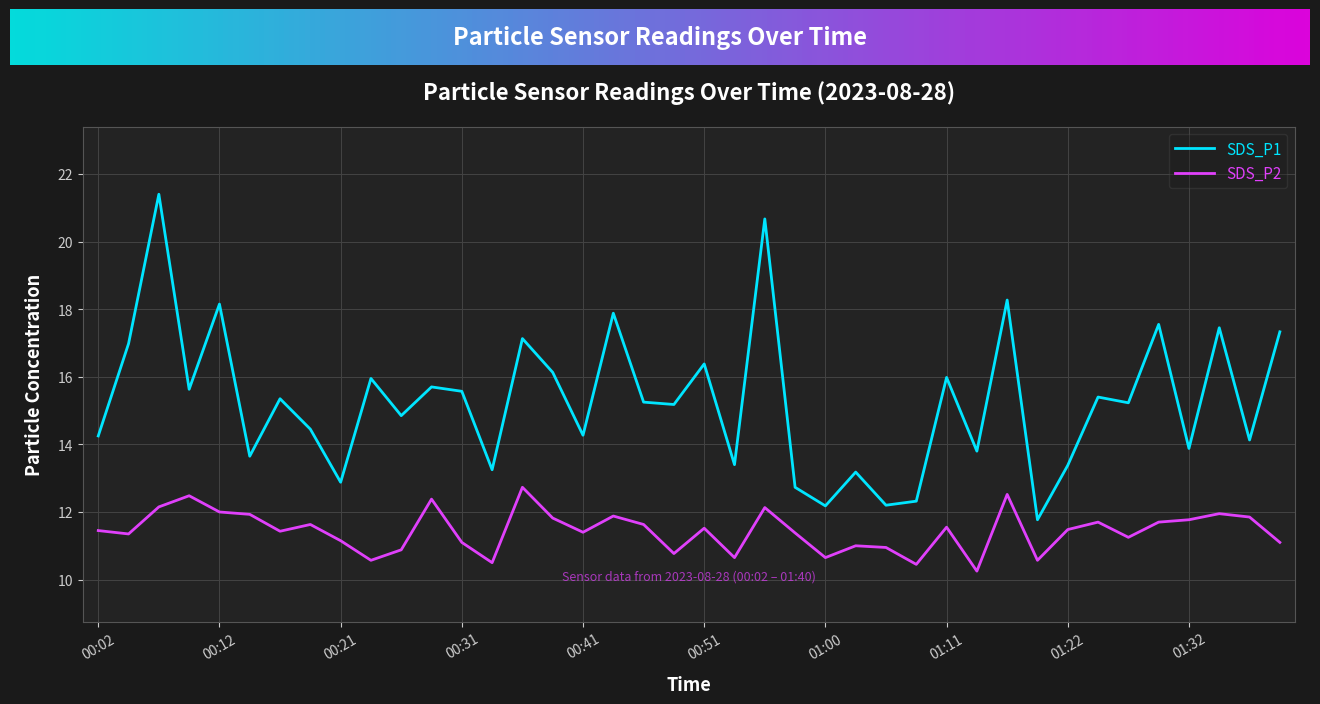

Which series has the largest total across all categories?

SDS_P1